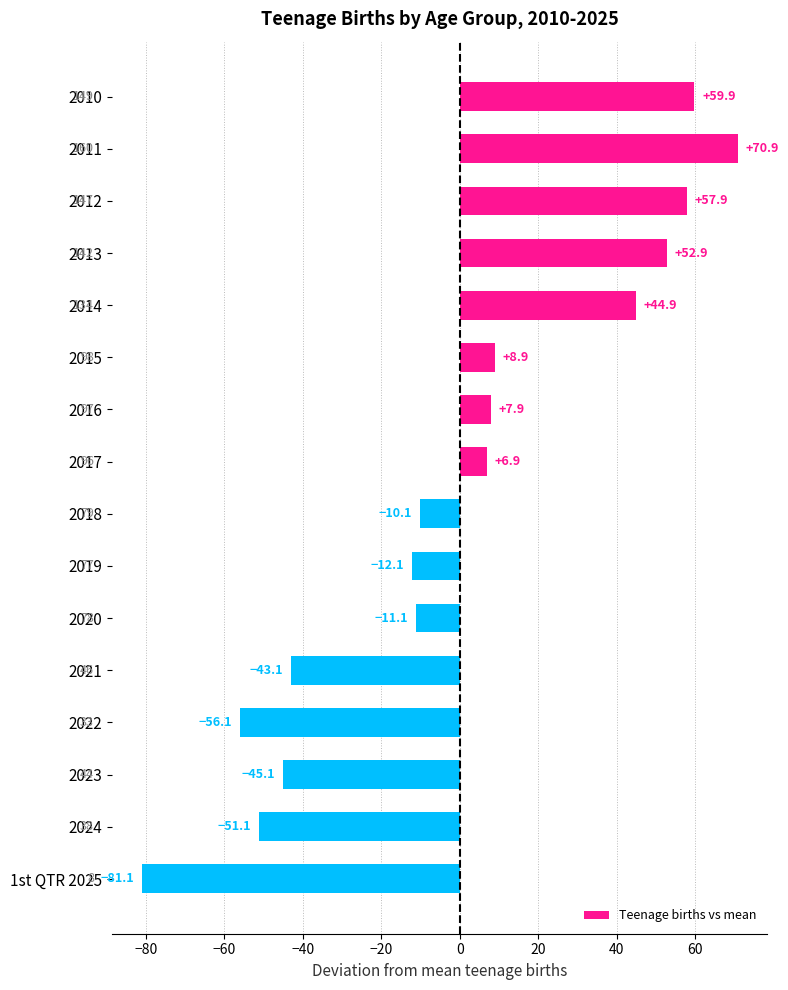

What is the difference between the maximum and minimum values?

152.0